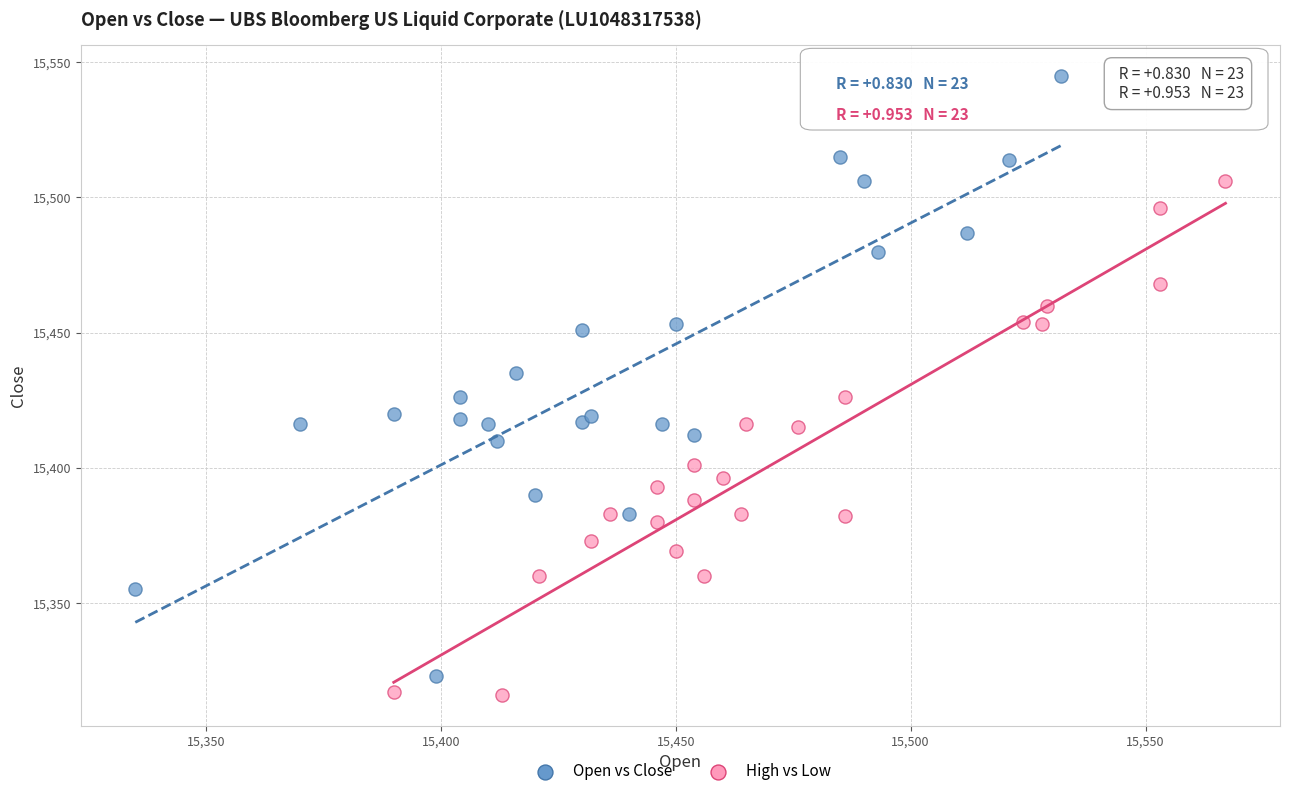

Which series has the widest spread of Y values?

Open vs Close